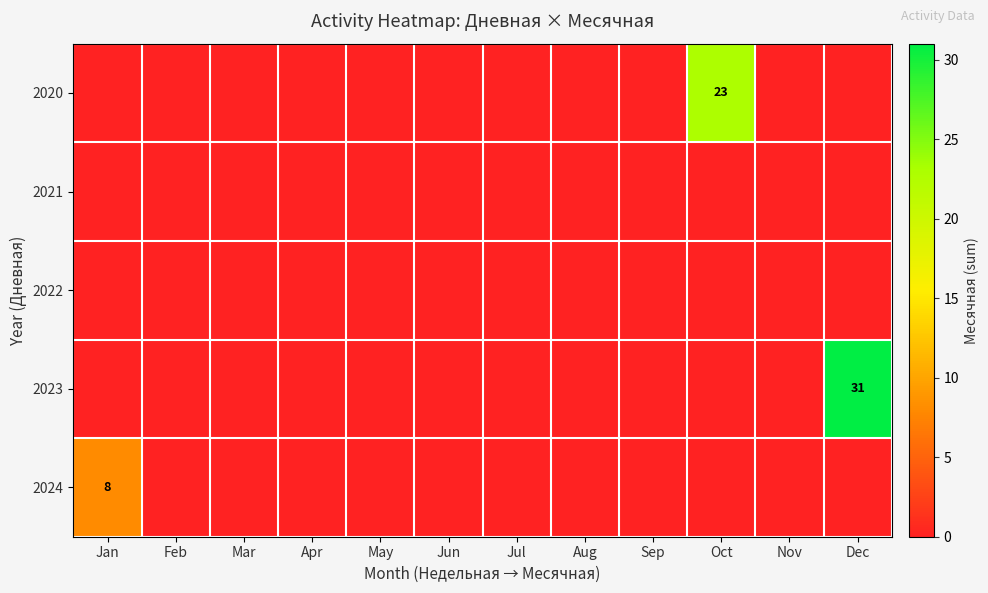

Which label corresponds to the largest value in the chart?

Dec